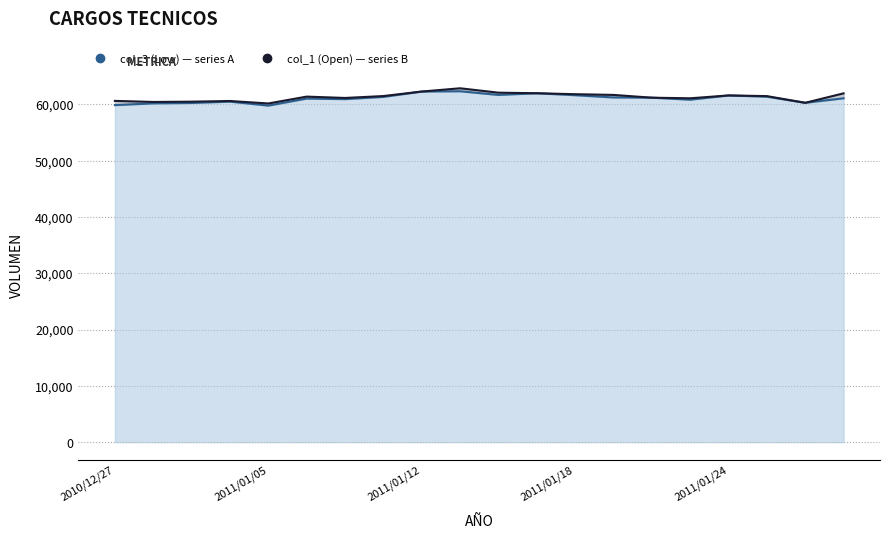

True or false: col_1 (Open) line has a value of 62100 at 10.

True